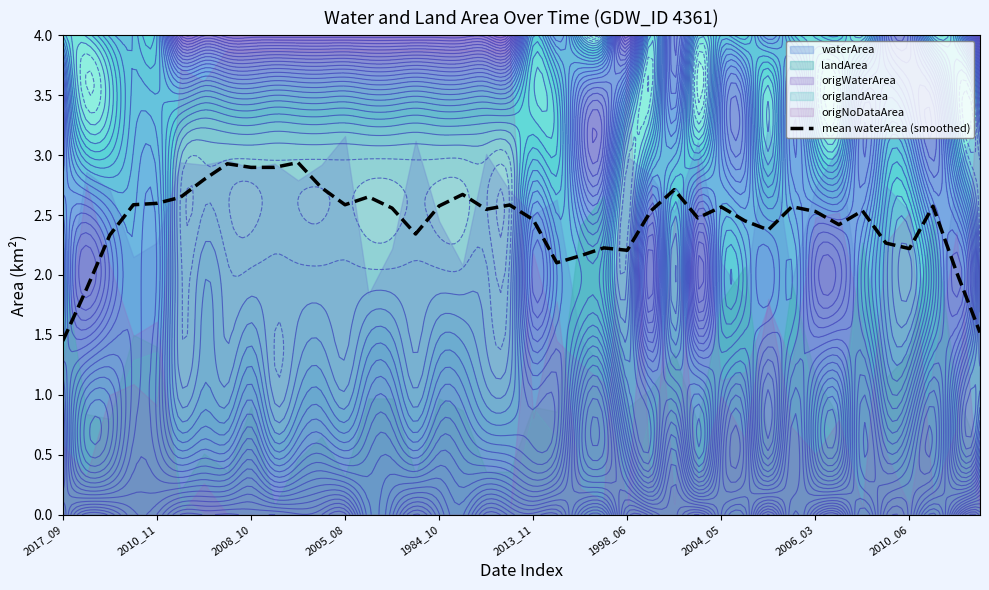

The mean waterArea (smoothed) series shows 3.5 at 2006_03. True or false?

False